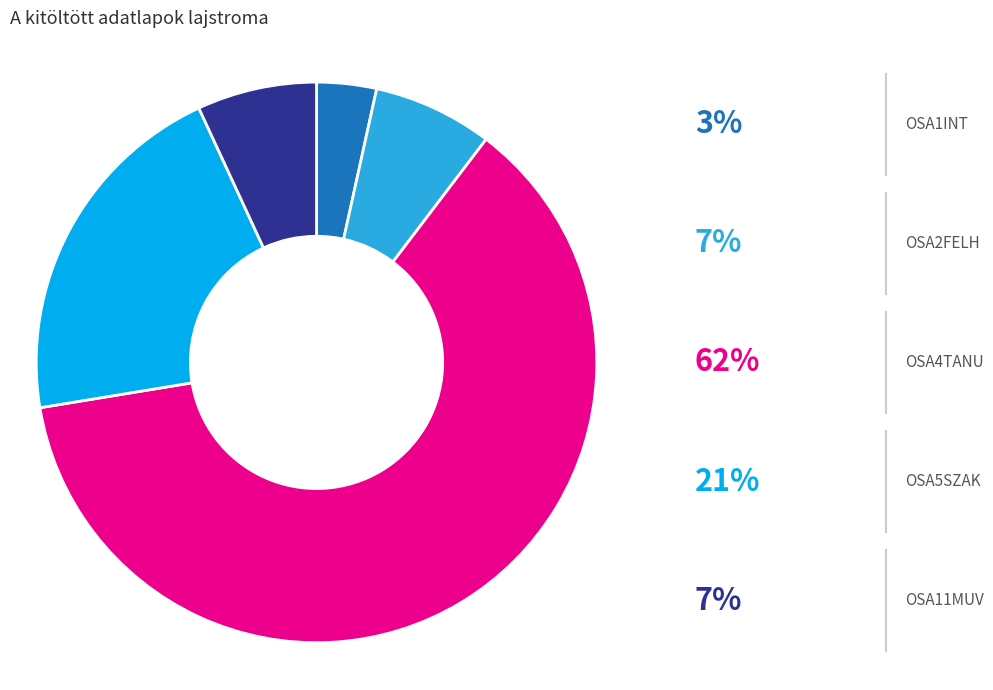

Count the number of slices in the pie.

5